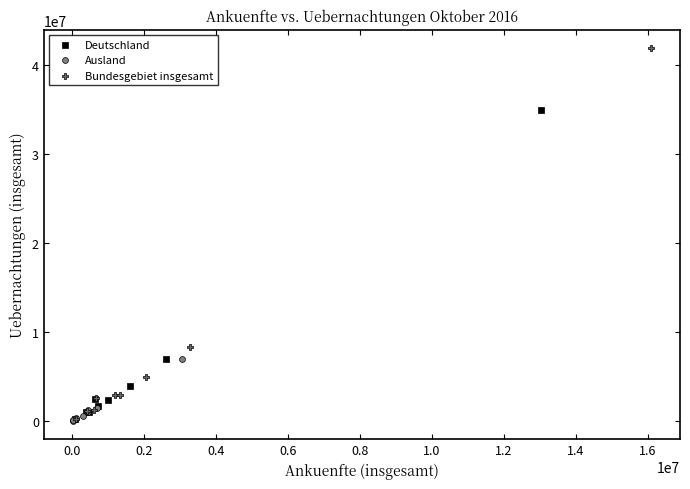

Which series reaches the maximum Y coordinate?

Bundesgebiet insgesamt